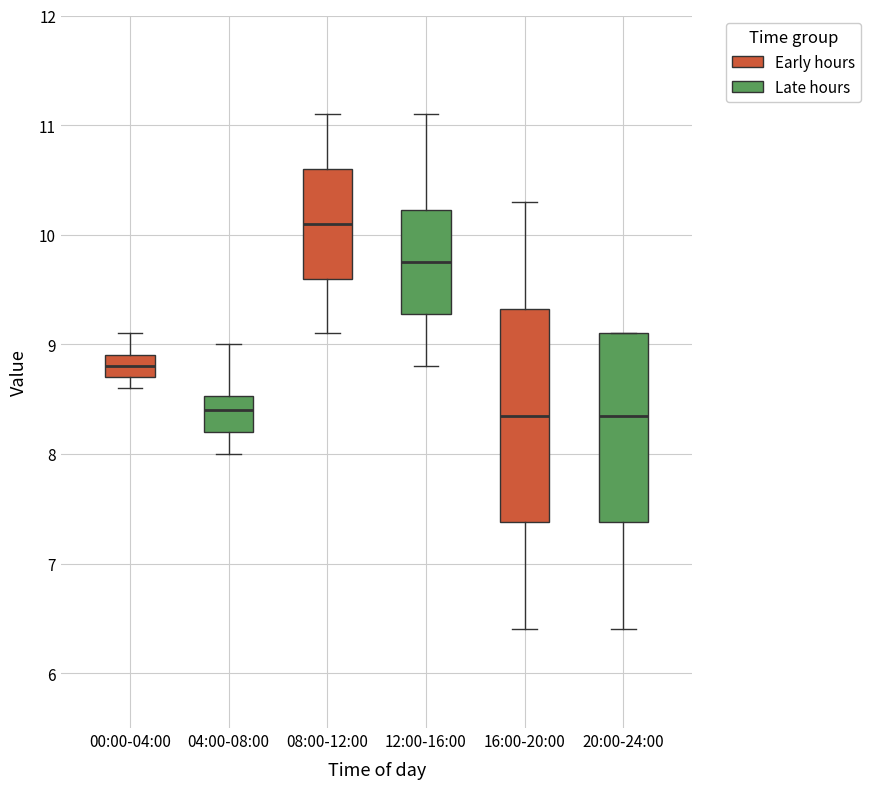

Reading left to right, transcribe this box plot: for each box, give where its median line is, the range the box spans, and where its two whiskers end, as read against the y-axis. The values are not printed on the chart, so give them approximately, as read against the axis.

00:00-04:00: median 8.8, box 8.7 to 8.9, whiskers 8.6 to 9.1
04:00-08:00: median 8.4, box 8.2 to 8.5, whiskers 8.0 to 9.0
08:00-12:00: median 10.1, box 9.6 to 10.6, whiskers 9.1 to 11.1
12:00-16:00: median 9.8, box 9.3 to 10.2, whiskers 8.8 to 11.1
16:00-20:00: median 8.4, box 7.4 to 9.3, whiskers 6.4 to 10.3
20:00-24:00: median 8.4, box 7.4 to 9.1, whiskers 6.4 to 9.1